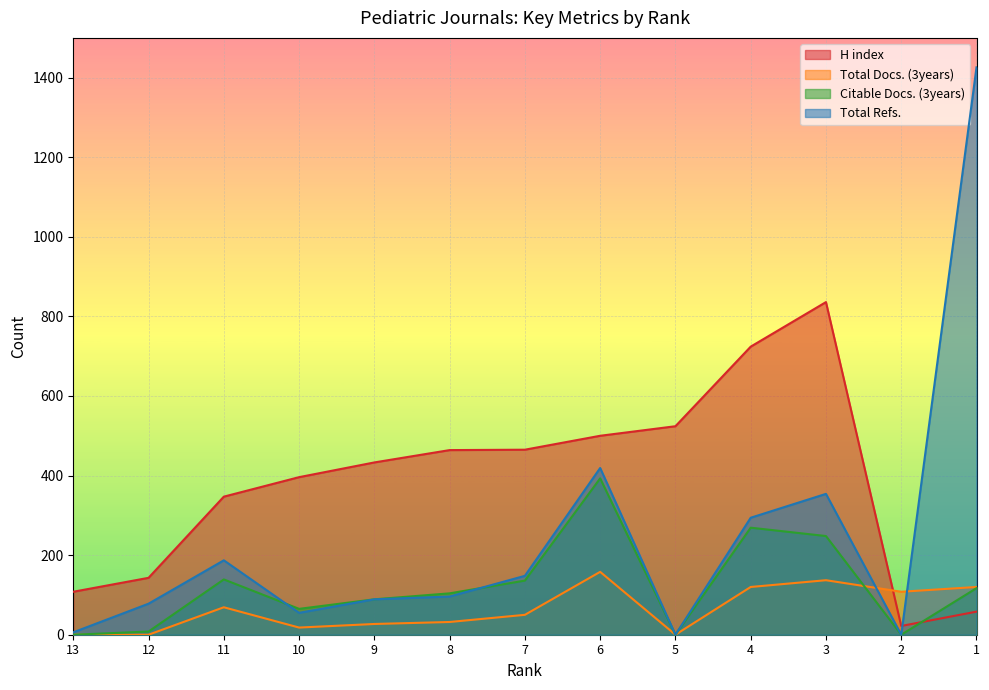

What is the total value across all series at 11?

742